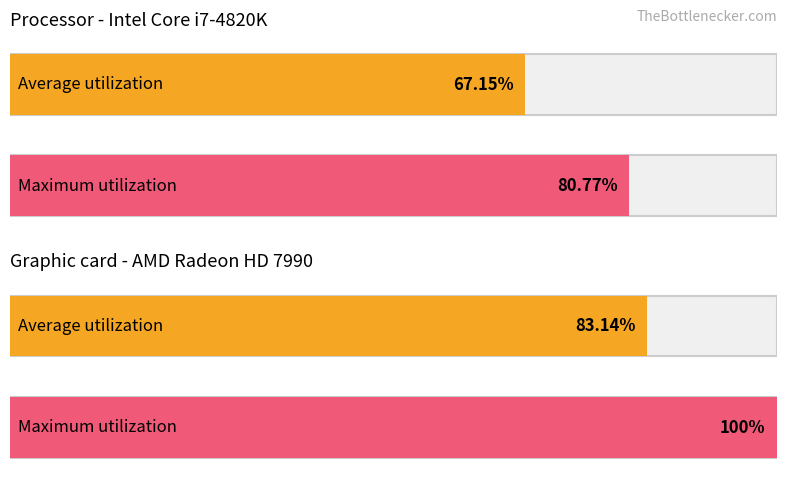

What are all the series names shown in the legend?

Average utilization, Maximum utilization